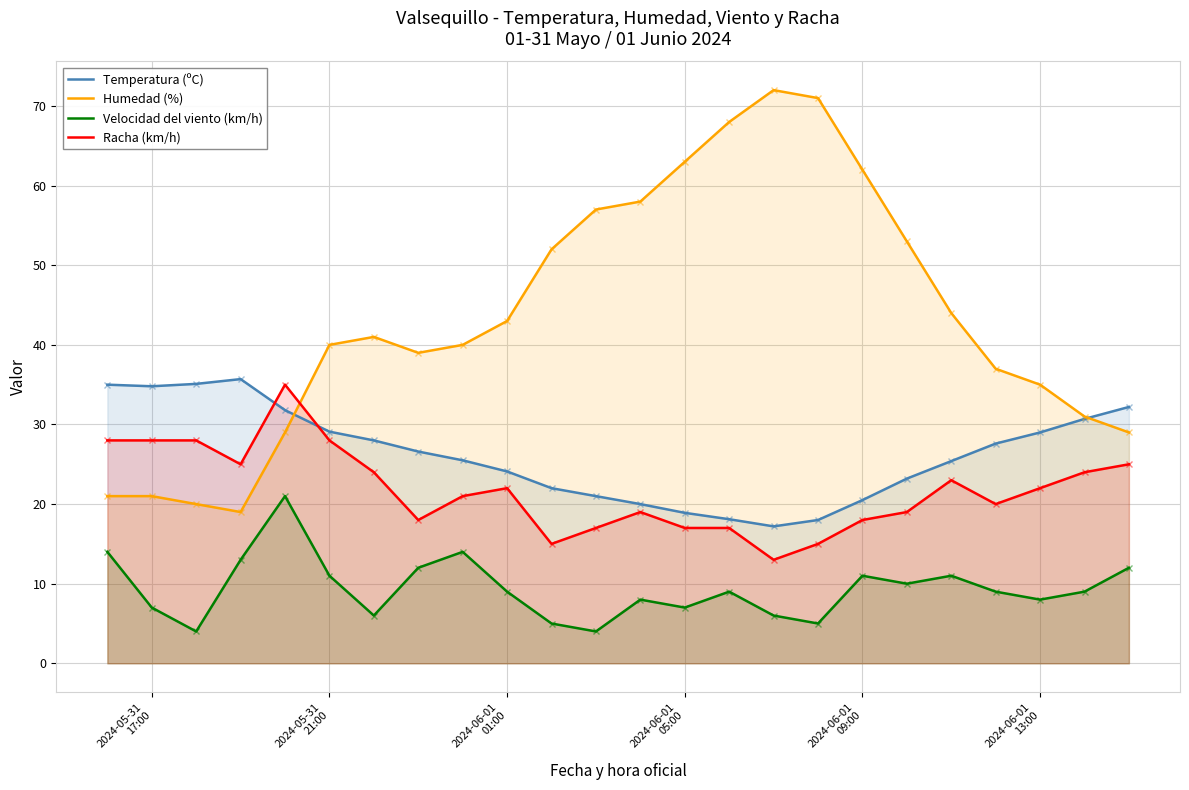

Which series has the largest range (max minus min)?

Humedad (%)